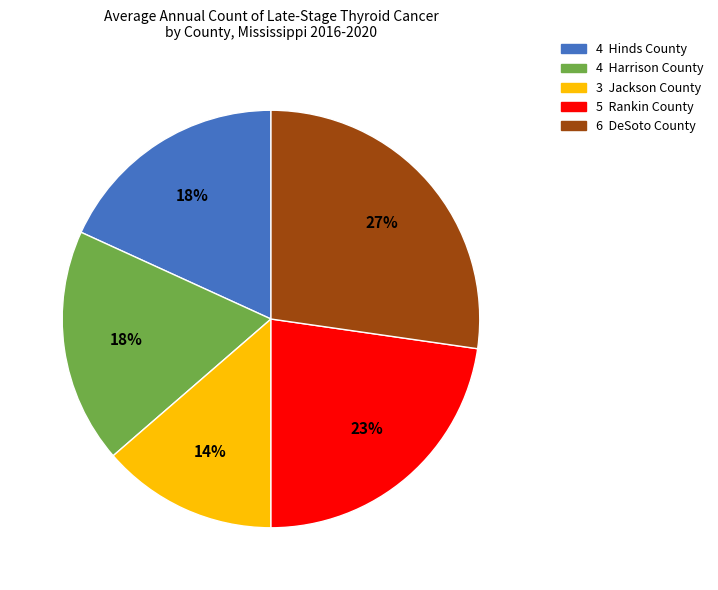

To the nearest percent, what is the average slice percentage?

20%